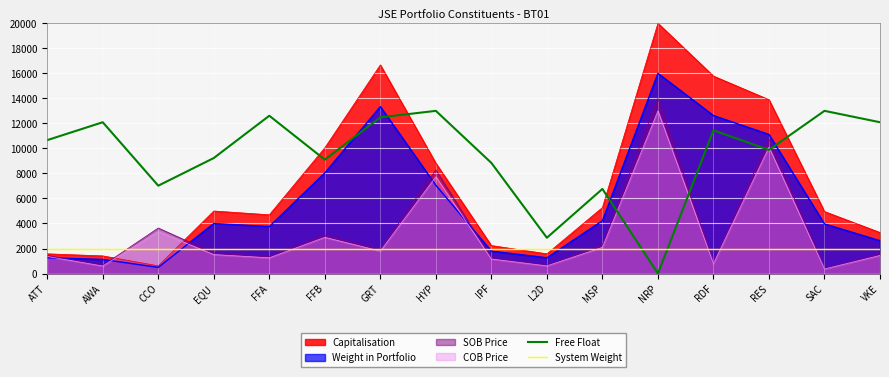

Where is Free Float nearest to the value 6500?

MSP